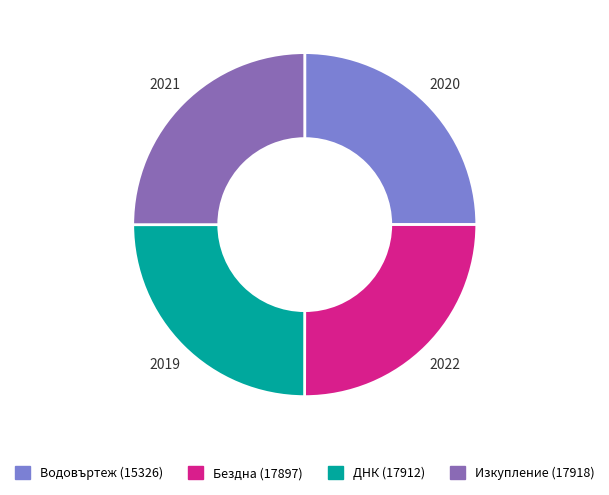

Does any single category account for the majority?

No